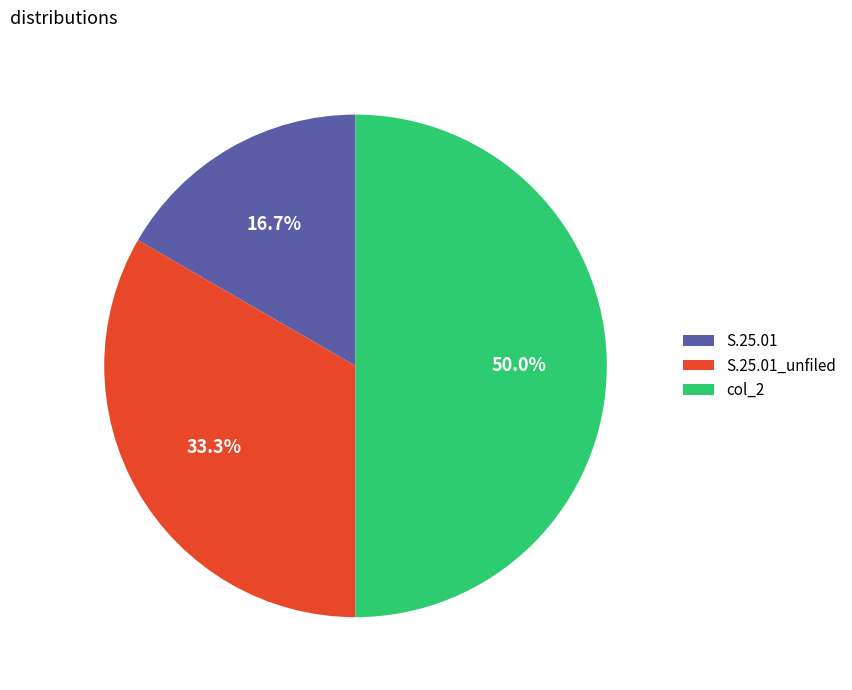

To the nearest percent, what is the difference between the largest and smallest slice percentages?

33%